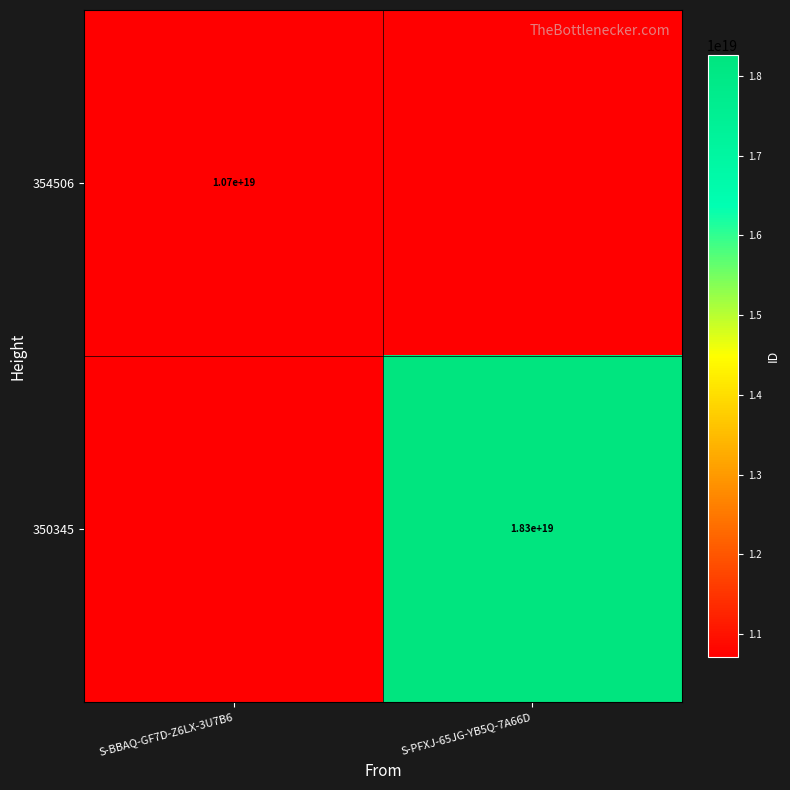

The value of 354506 at S-BBAQ-GF7D-Z6LX-3U7B6 is 6648245229685934080. True or false?

False